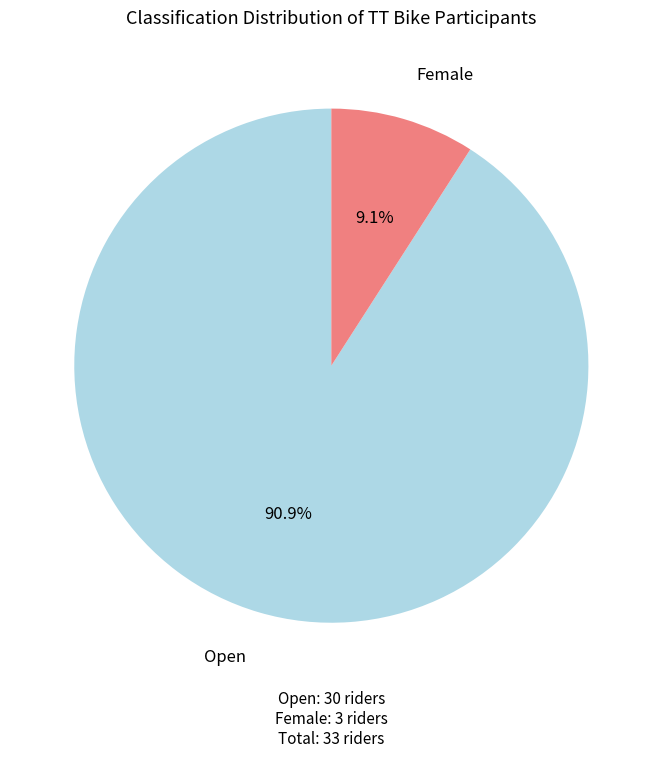

Which category accounts for the majority?

Open